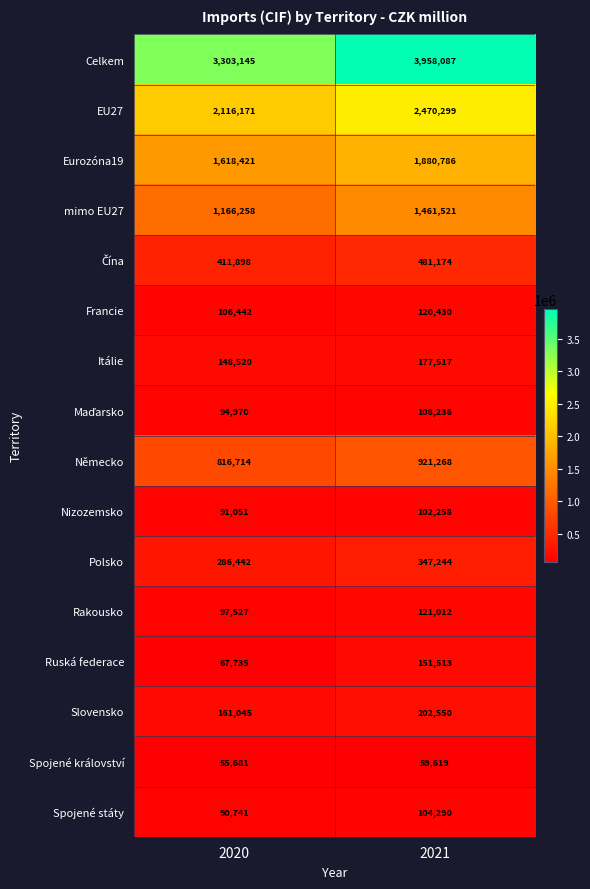

At which category does the chart reach its minimum across all series?

2020